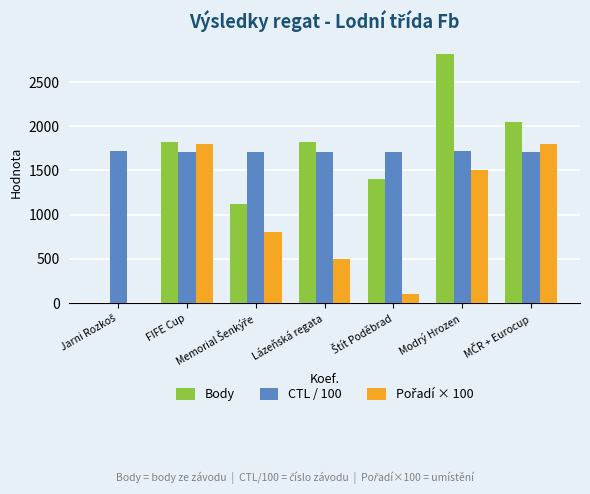

Read the Body value at Lázeňská regata.

1818.0